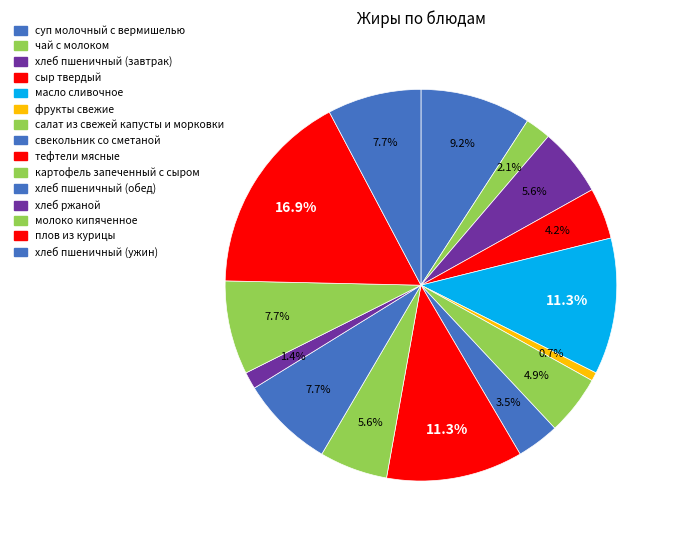

To the nearest percent, what portion does хлеб пшеничный (ужин) represent?

8%